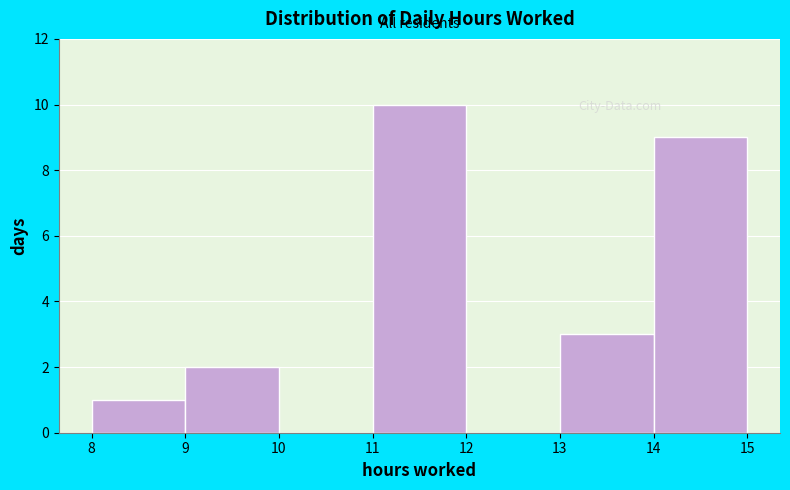

Reading left to right, list every bar in this chart as the range it spans on the x-axis followed by its height. The values are not printed on the chart, so give them approximately, as read against the axis.

8 to 9: 1
9 to 10: 2
10 to 11: 0
11 to 12: 10
12 to 13: 0
13 to 14: 3
14 to 15: 9